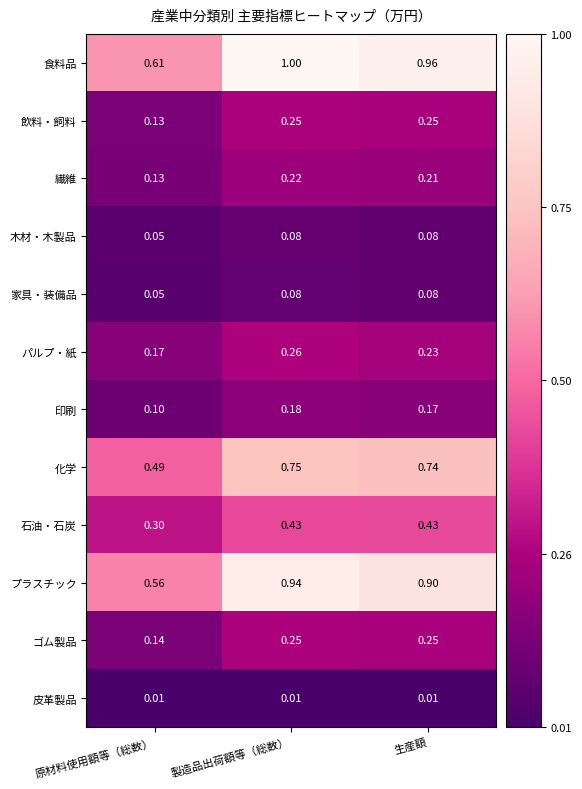

Which series has the widest spread of values?

食料品